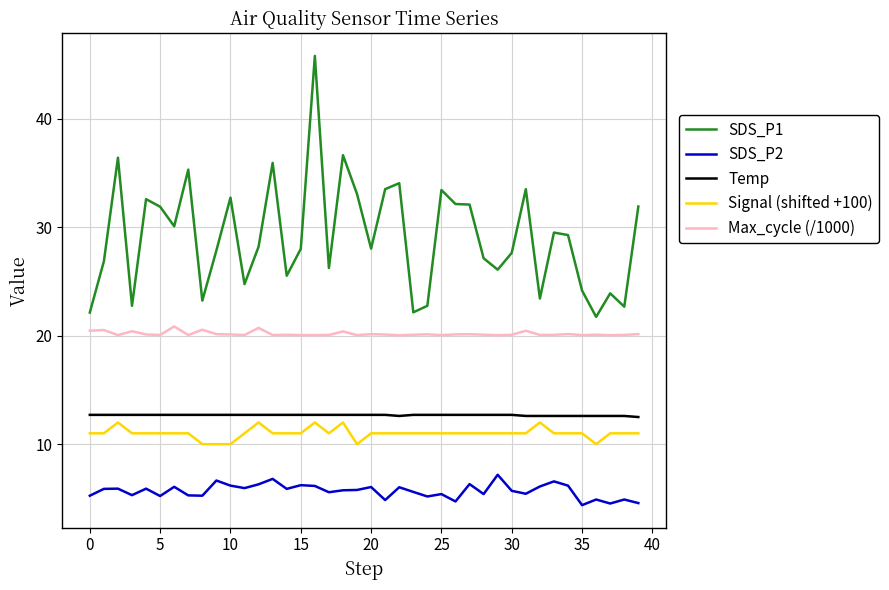

True or false: SDS_P2 and Max_cycle (/1000) intersect in this chart.

False